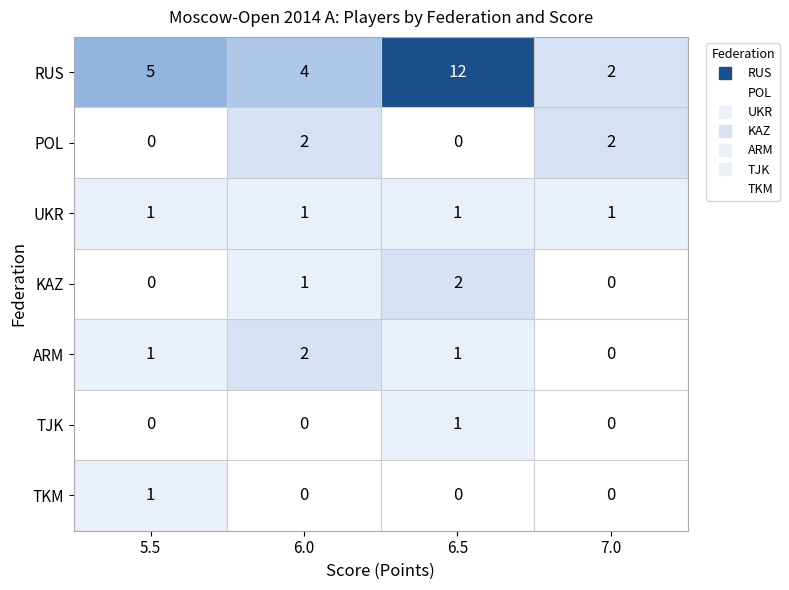

Between 5.5 and 6.5, which series saw the biggest shift?

RUS